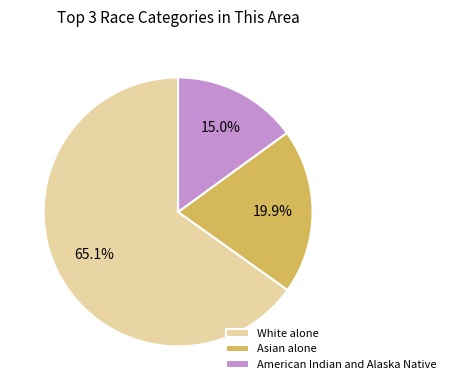

Rank the categories by value from highest to lowest.

White alone, Asian alone, American Indian and Alaska Native